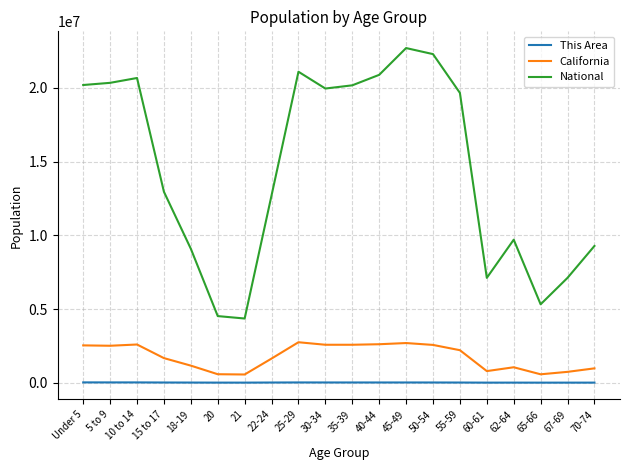

At 35-39, list the series in order from smallest to largest.

This Area, California, National